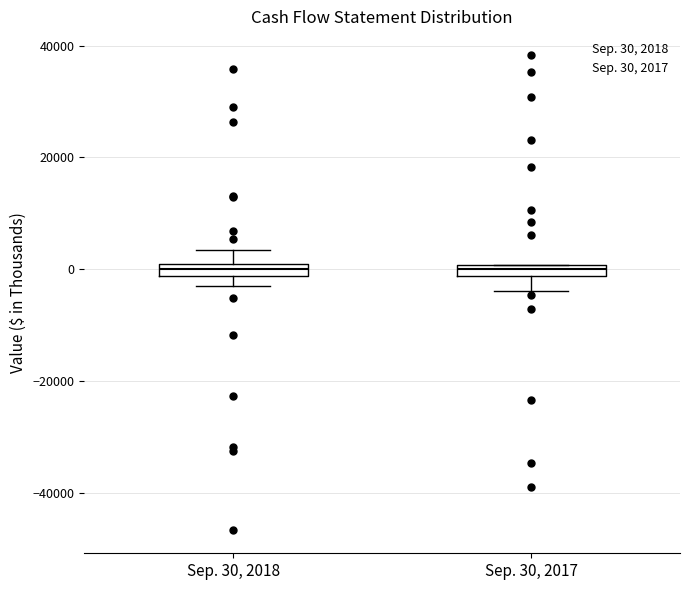

Where is the lower edge of the box for Sep. 30, 2017 on the y-axis? The values are not printed on the chart, so give them approximately, as read against the axis.

-2000